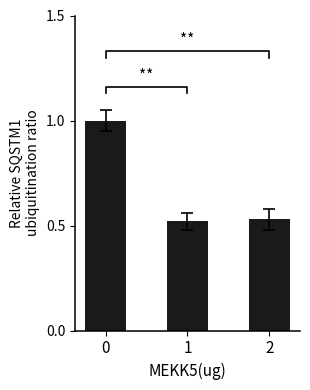

Reading right to left, what are all the values shown in this chart?

0.5	0.5	1.0